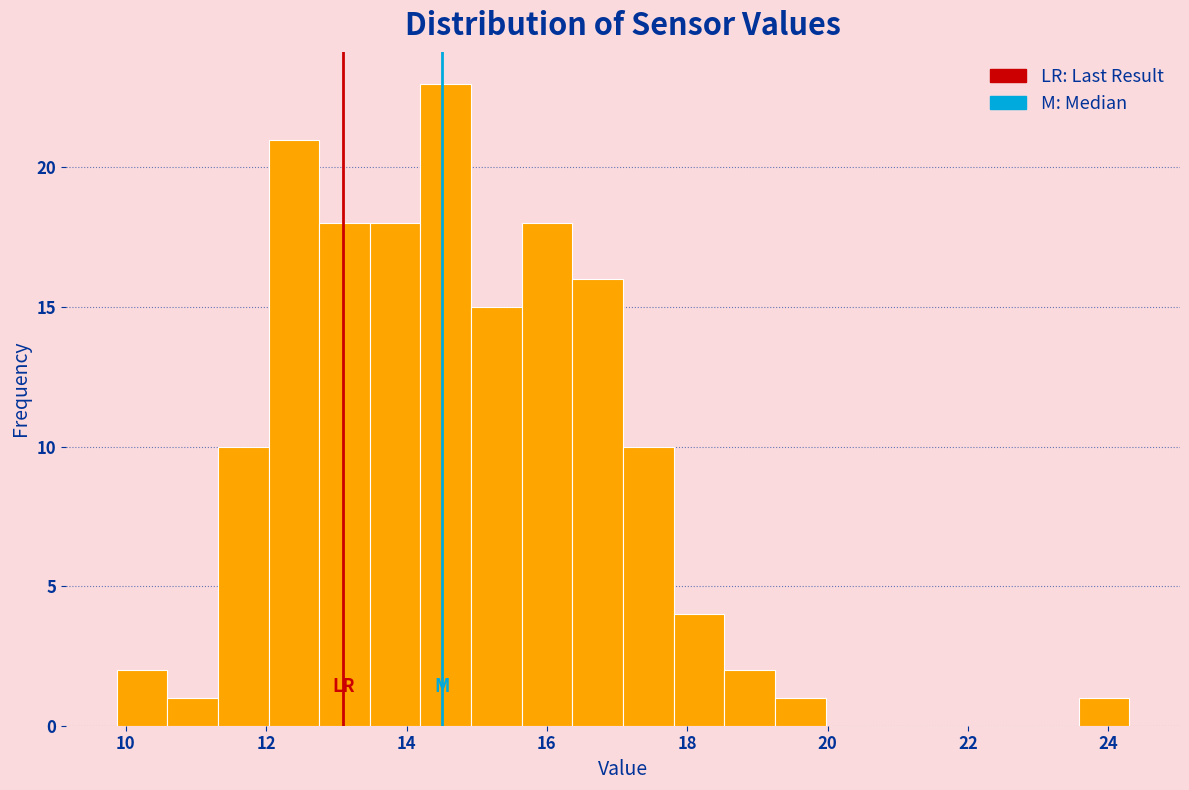

Read against the x-axis, roughly where is the centre of the tallest bar?

14.6